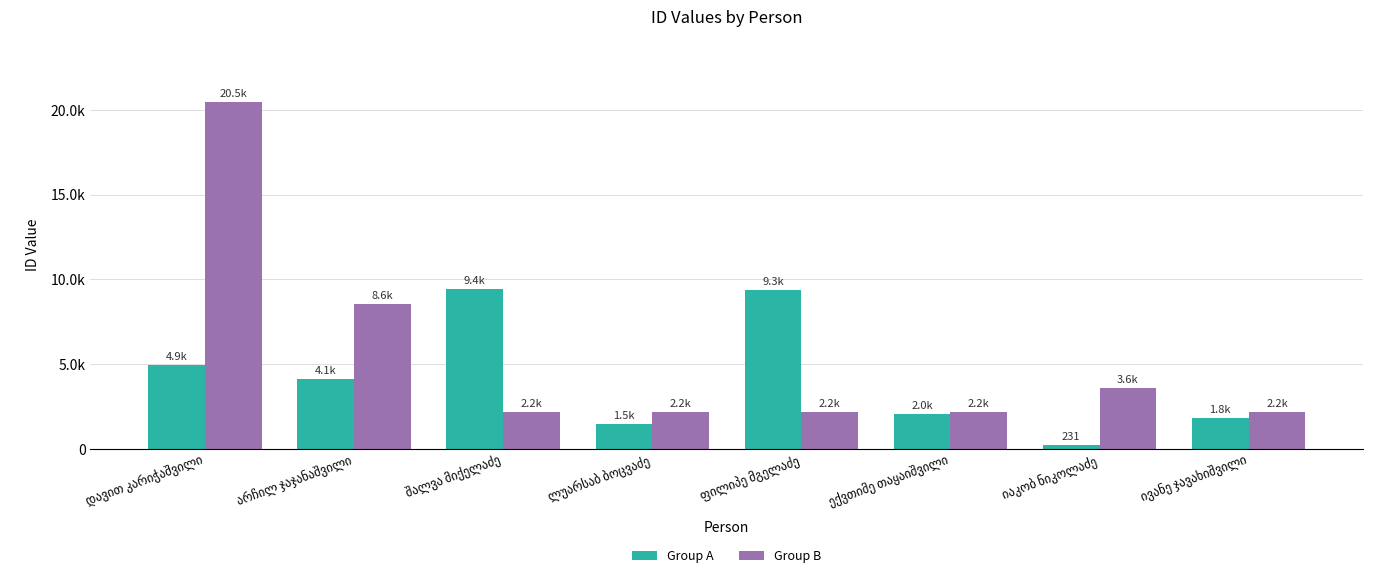

List the series in order of their peak value, highest first.

Group B, Group A